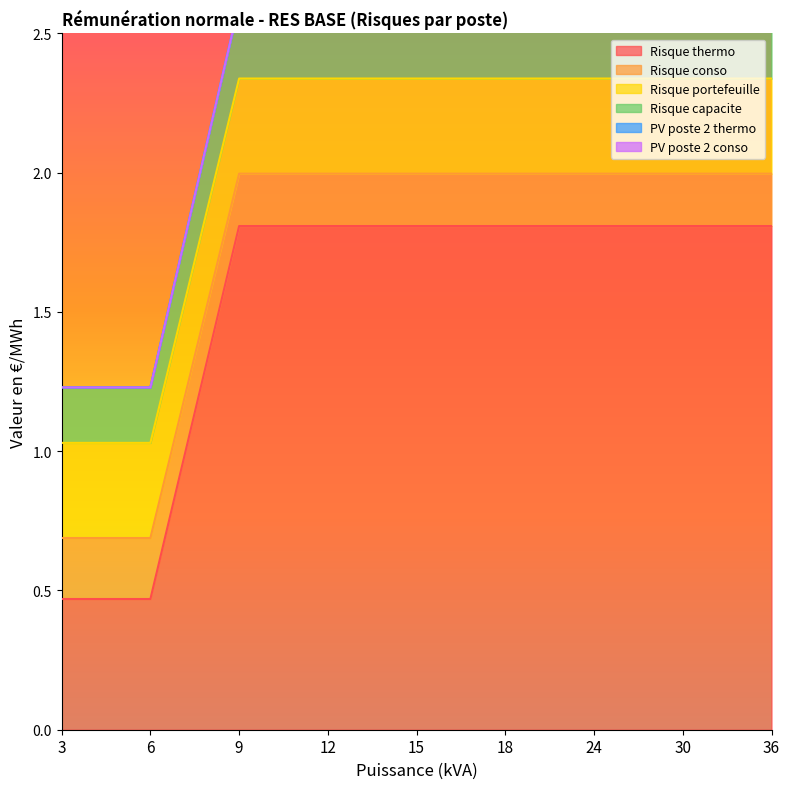

What is the total value across all series at 12?

6.1